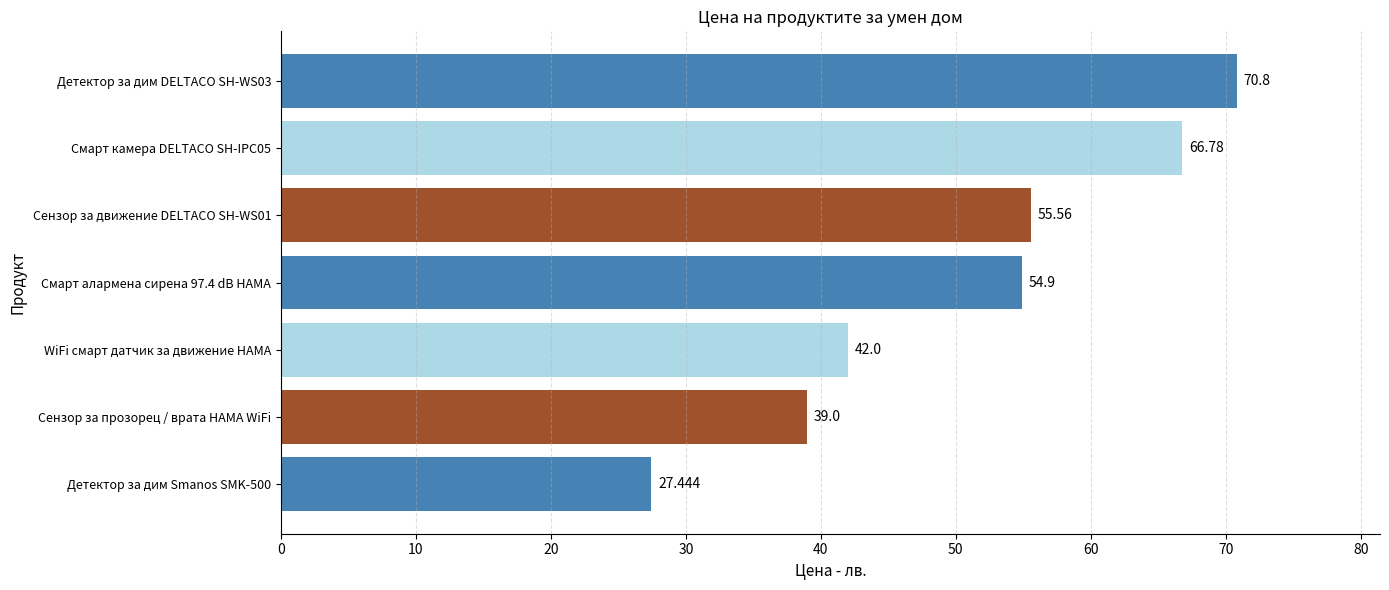

Count the number of categories in the chart.

7